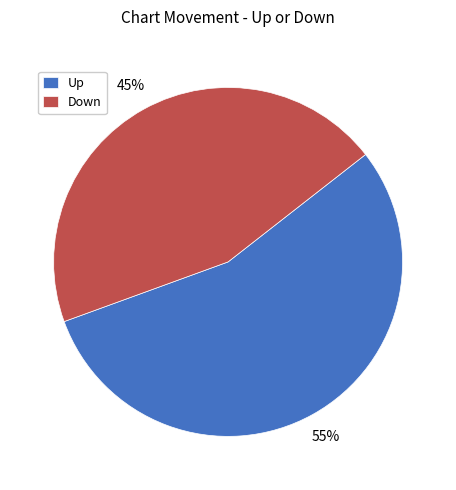

To the nearest percent, what portion does Up represent?

55%